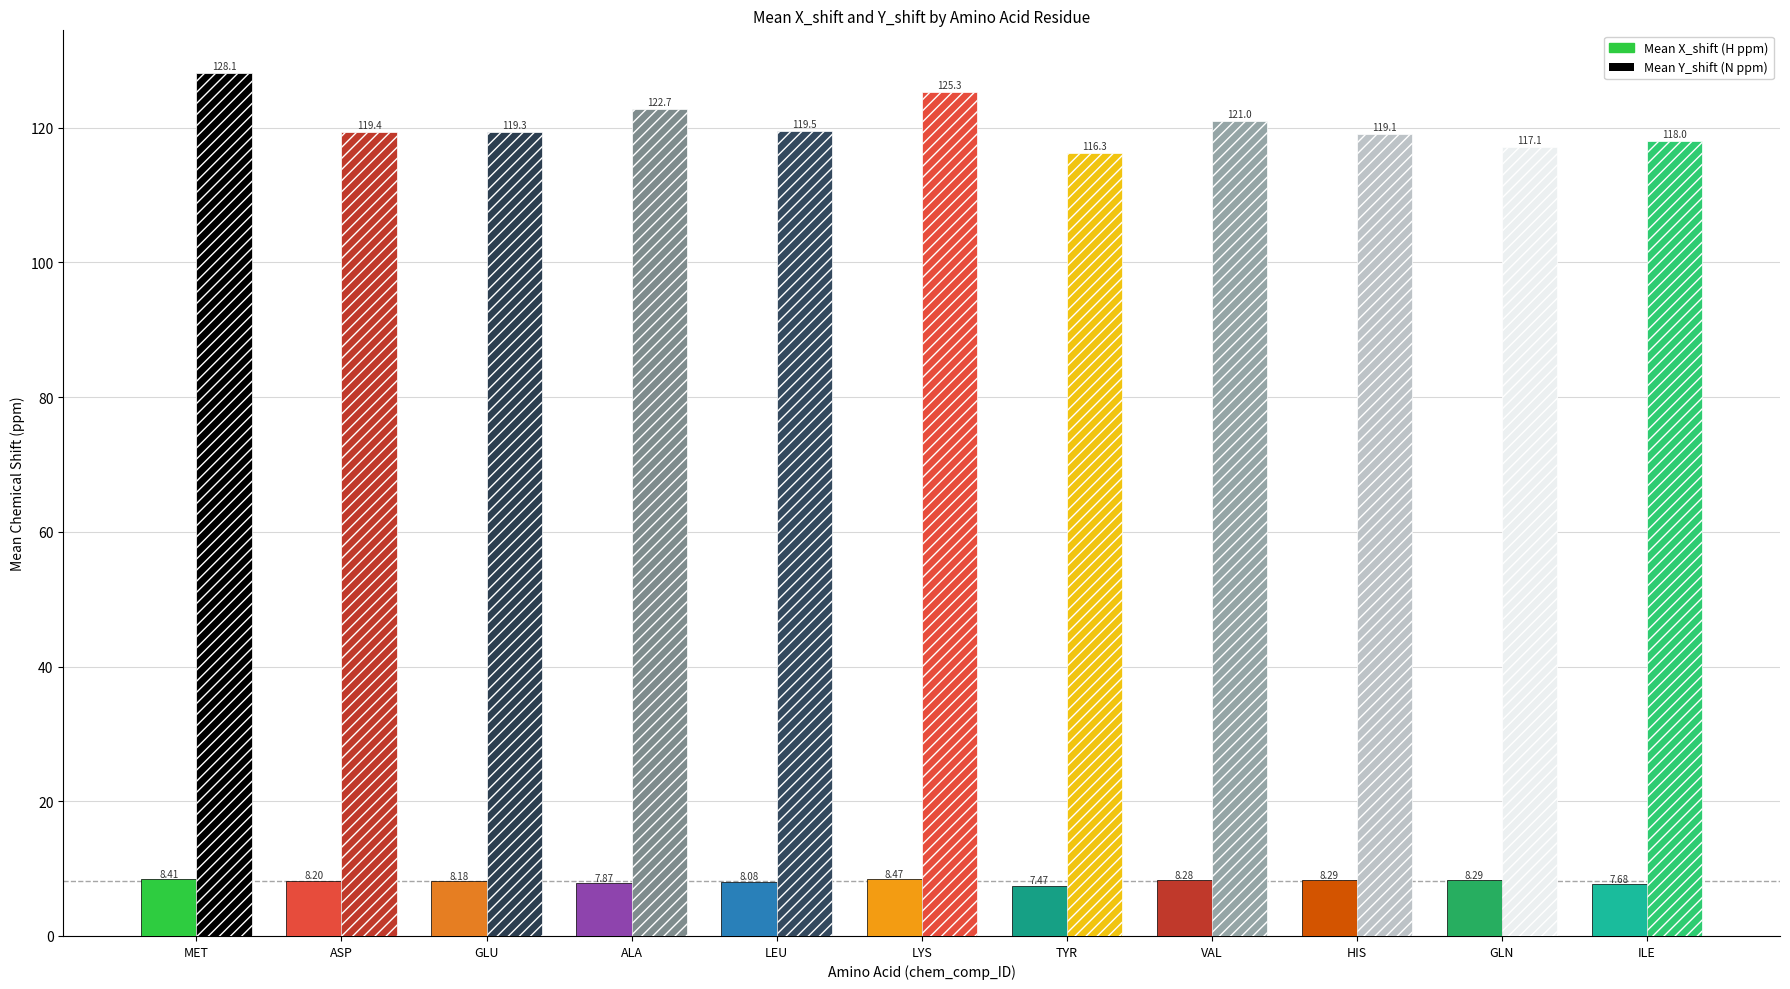

How many bars are there in total?

22